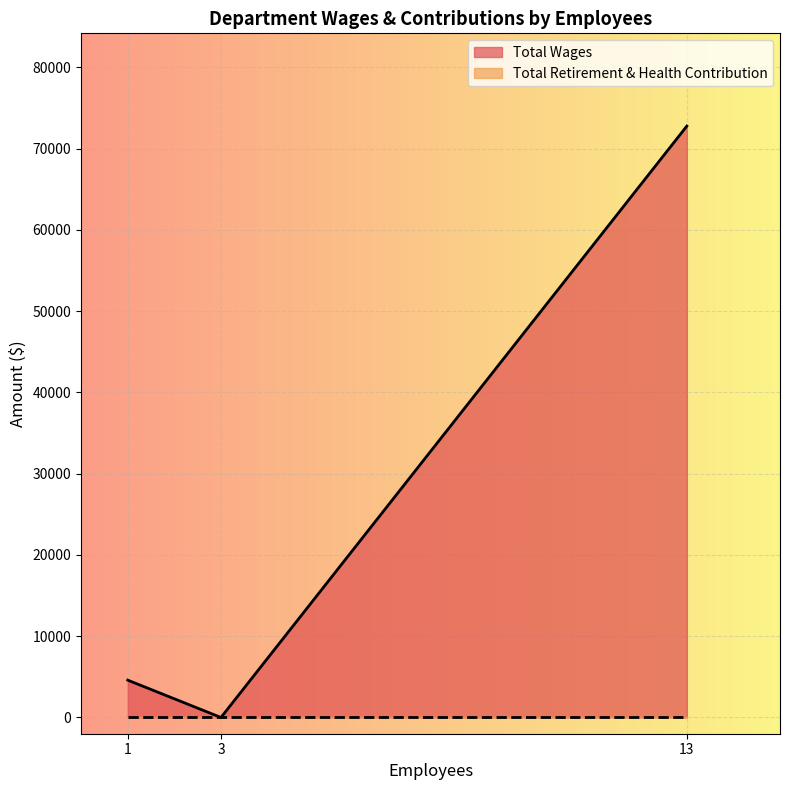

How many series are shown in this chart?

2